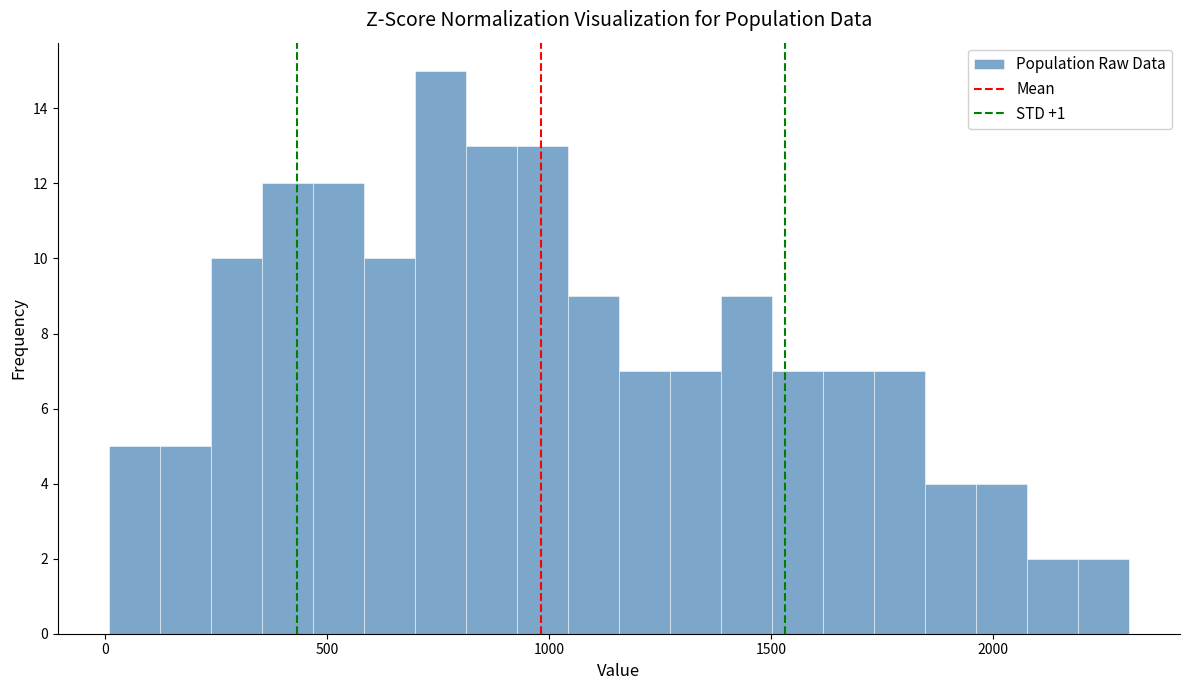

Around what value on the x-axis is the tallest bar? Give the approximate position of its centre, as read against the axis.

750